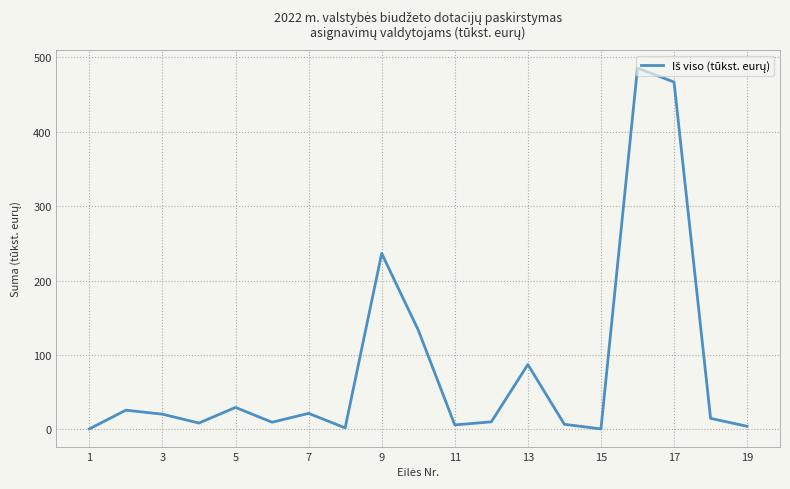

What is the maximum value shown in the chart?

485.5